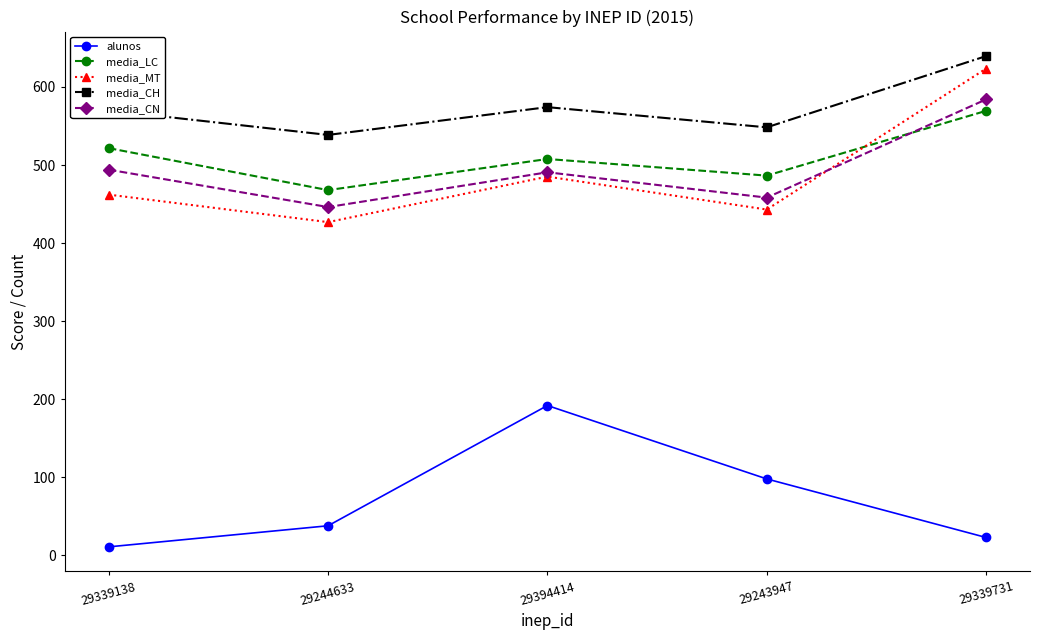

How many lines are shown in the chart?

5